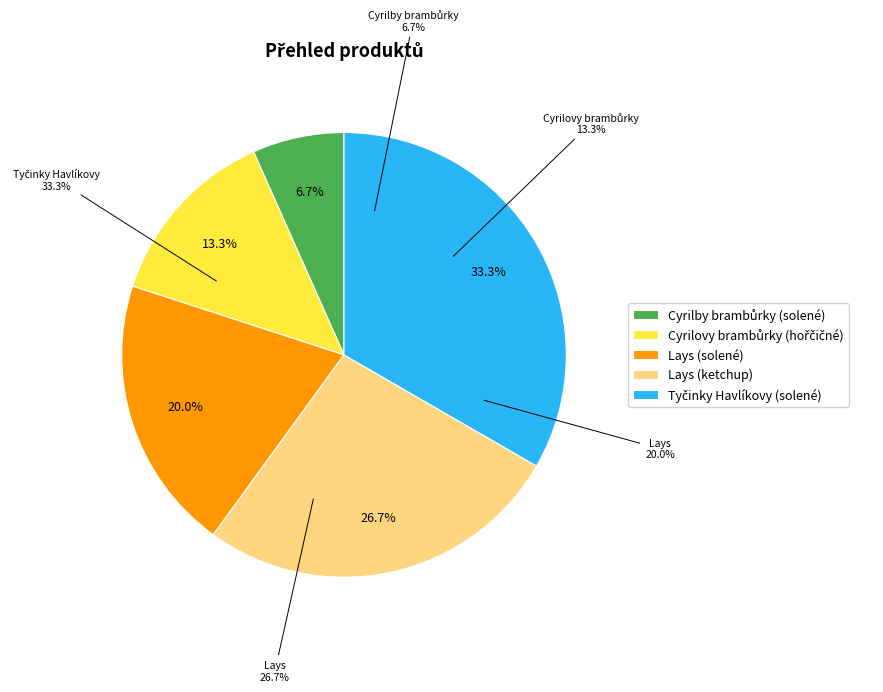

How many slices are in this pie chart?

5